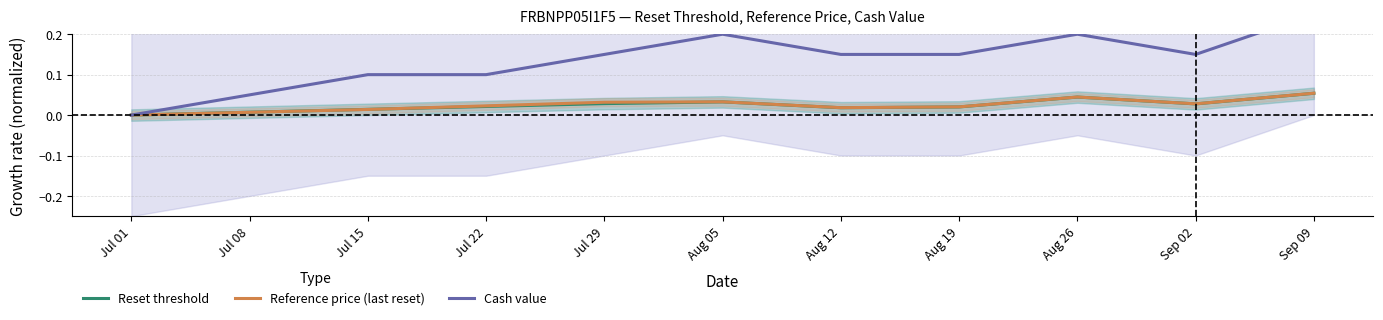

What is the total value across all series at Aug 26?

0.3